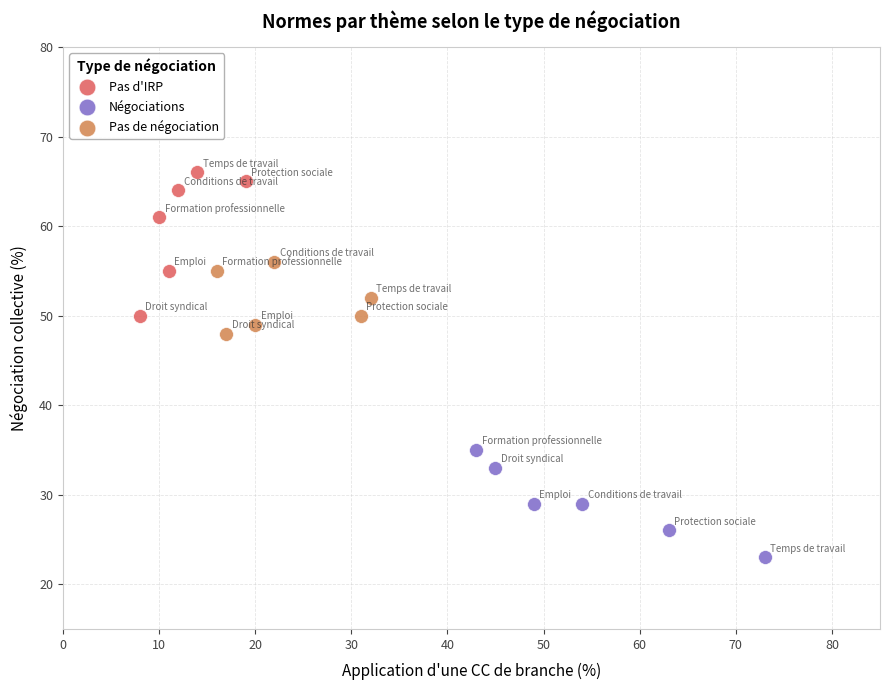

What are all the series names shown in the legend?

Pas d'IRP, Négociations, Pas de négociation